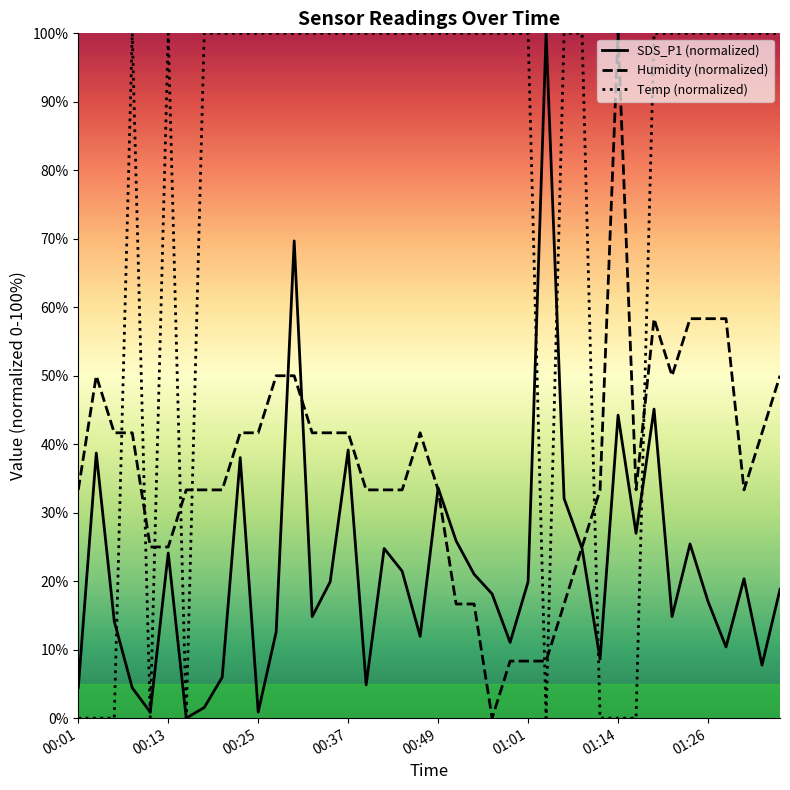

Is it true that SDS_P1 (normalized) equals 0.9 at 00:25?

True